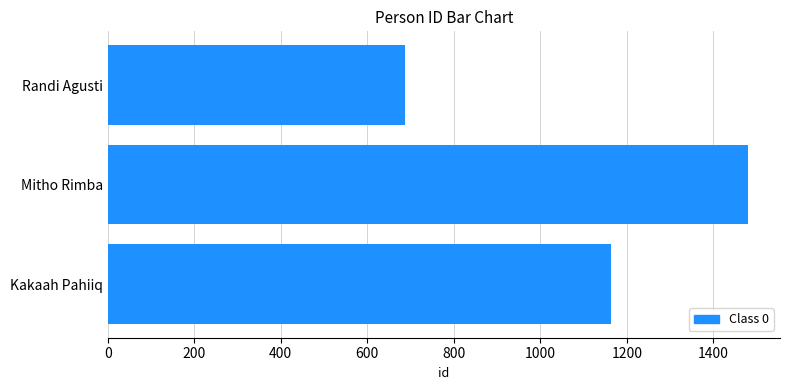

What is the value of the 3rd bar from the top?

1163